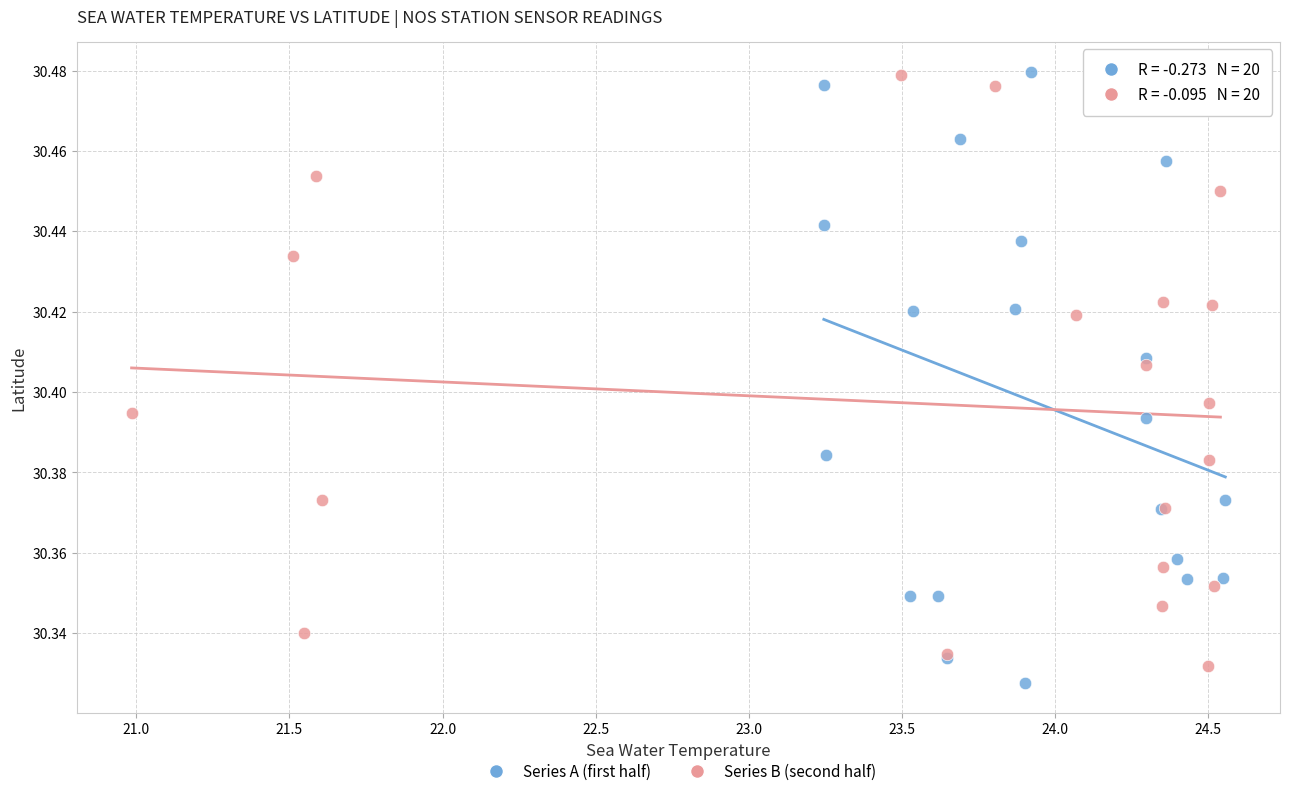

Which series has the widest spread of Y values?

Series A (first half)